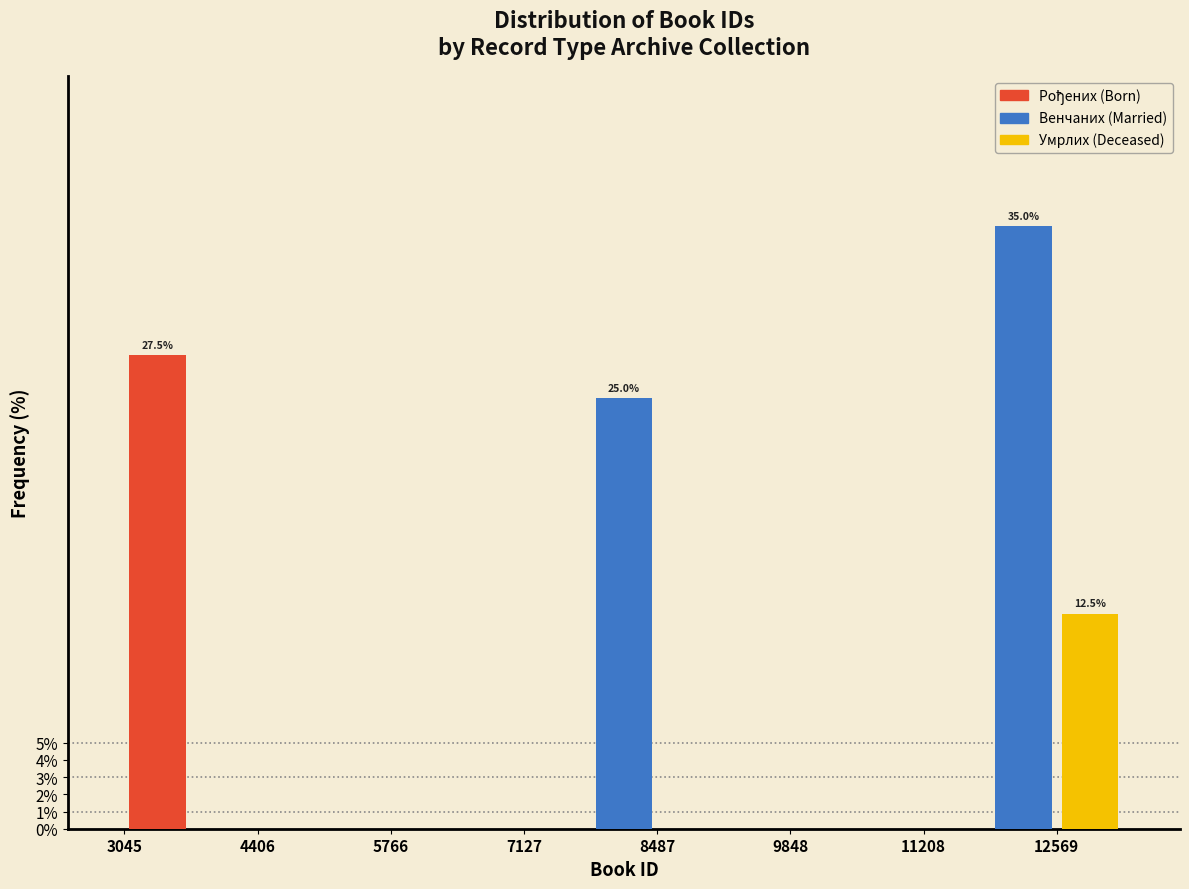

Read against the x-axis, roughly where is the centre of the tallest bar?

12200